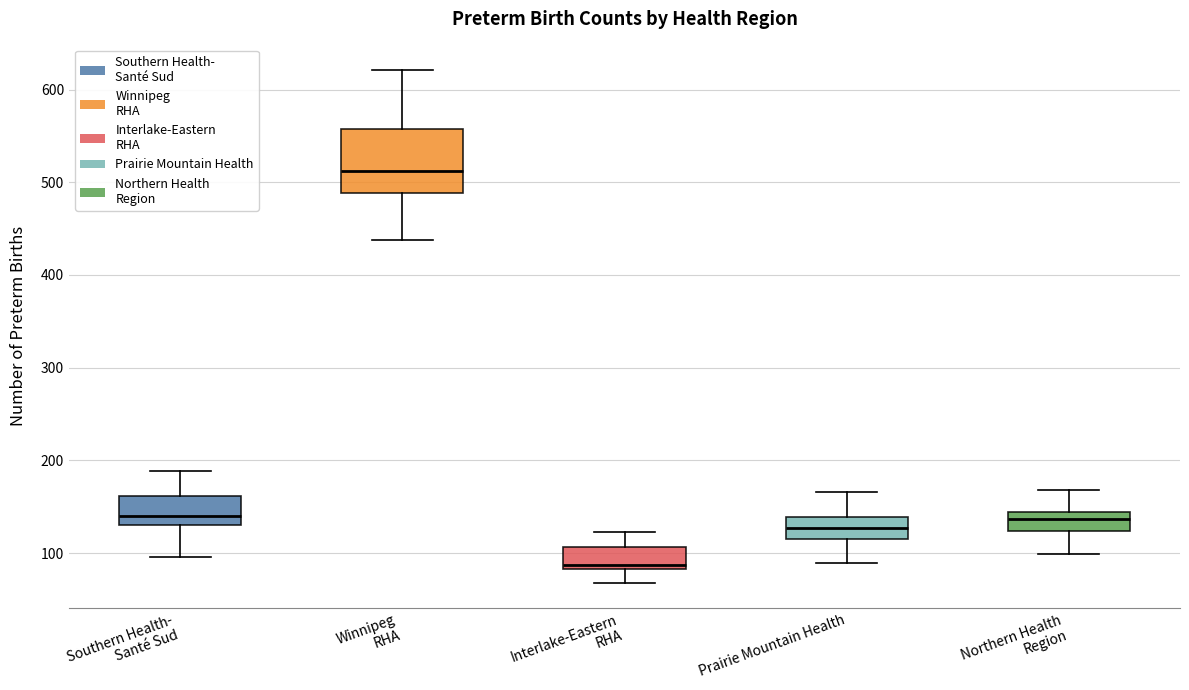

Reading left to right, transcribe this box plot: for each box, give where its median line is, the range the box spans, and where its two whiskers end, as read against the y-axis. The values are not printed on the chart, so give them approximately, as read against the axis.

Southern Health- Santé Sud: median 140, box 130 to 160, whiskers 100 to 190
Winnipeg RHA: median 510, box 490 to 560, whiskers 440 to 620
Interlake-Eastern RHA: median 90, box 80 to 110, whiskers 70 to 120
Prairie Mountain Health: median 130, box 120 to 140, whiskers 90 to 170
Northern Health Region: median 140 (inside the box), box 120 to 140, whiskers 100 to 170